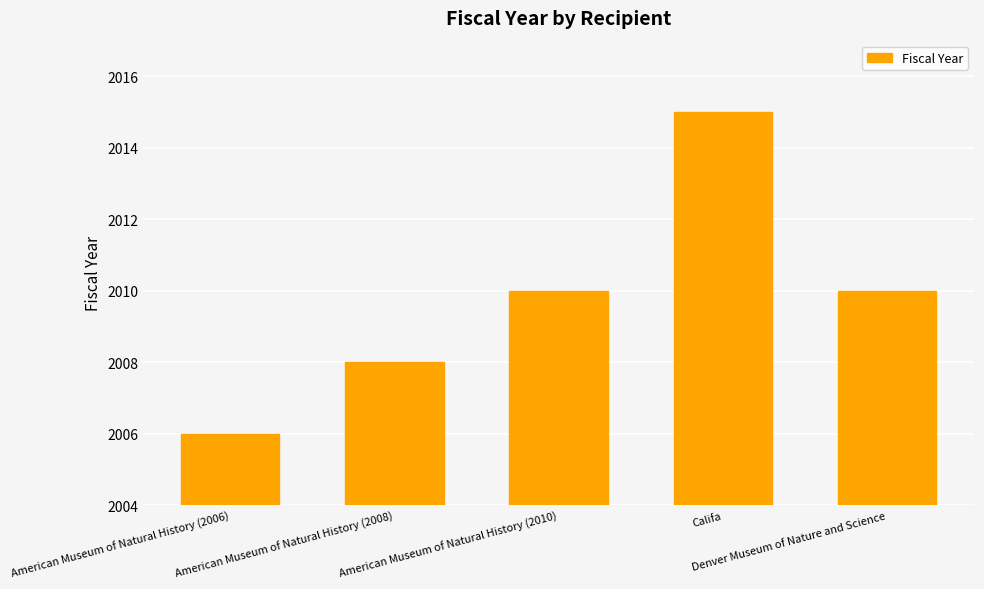

The value at Denver Museum of Nature and Science is 2661. True or false?

False